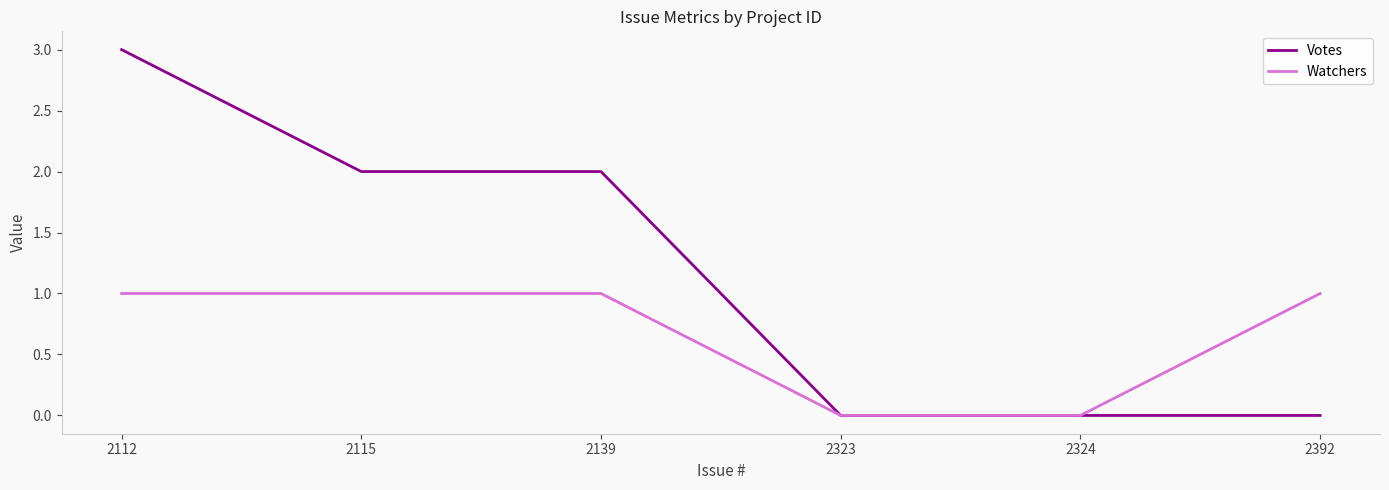

Is it true that Votes equals 0 at 2392?

True